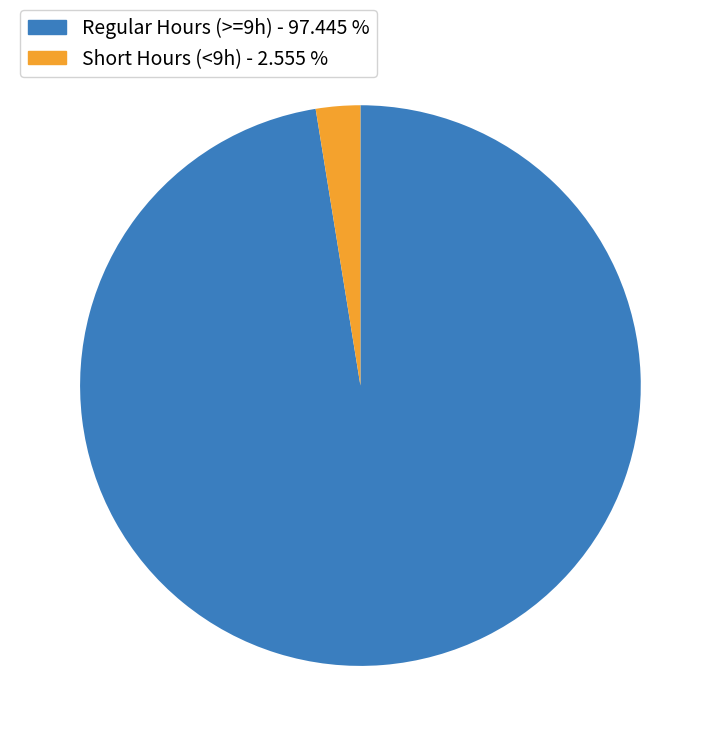

Which has a higher value, Regular Hours (>=9h) - 97.445 % or Short Hours (<9h) - 2.555 %?

Regular Hours (>=9h) - 97.445 %